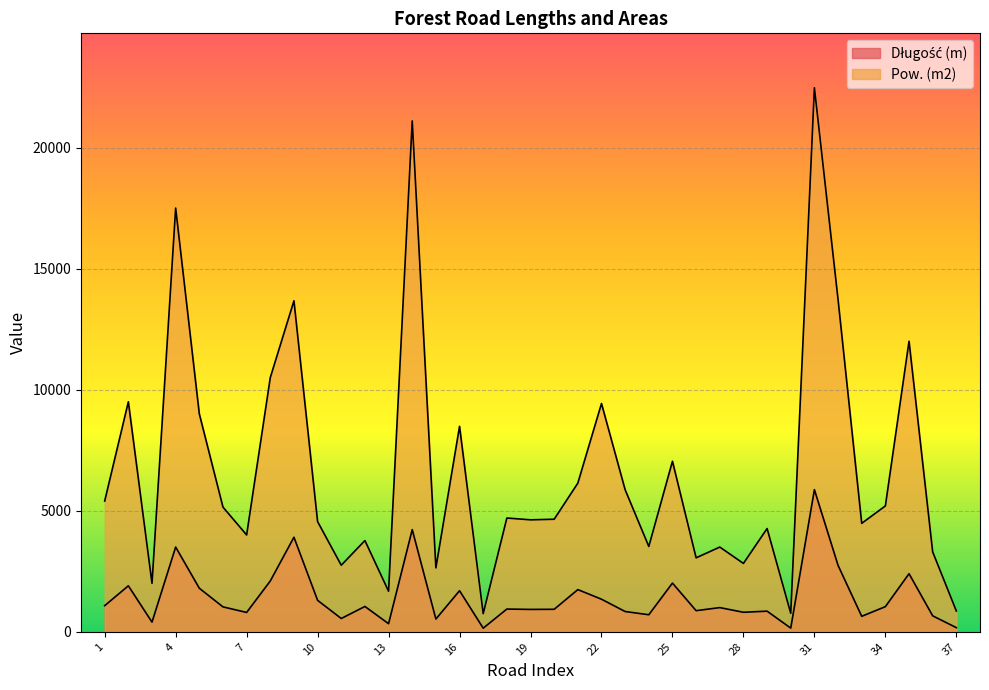

Reading left to right, transcribe all the data shown in this chart.

Długość (m): 1=1080.0	2=1900.0	3=400.0	4=3500.0	5=1800.0	6=1030.0	7=800.0	8=2100.0	9=3906.0	10=1300.0	11=550.0	12=1047.0	13=335.0	14=4220.0	15=528.0	16=1697.0	17=150.0	18=940.0	19=925.0	20=930.0	21=1743.0	22=1347.0	23=838.0	24=705.0	25=2012.0	26=873.0	27=1000.0	28=807.0	29=853.0	30=153.0	31=5871.0	32=2744.0	33=640.0	34=1040.0	35=2400.0	36=660.0	37=172.0
Pow. (m2): 1=5400.0	2=9500.0	3=2000.0	4=17500.0	5=9000.0	6=5150.0	7=4000.0	8=10500.0	9=13671.0	10=4550.0	11=2750.0	12=3769.0	13=1675.0	14=21100.0	15=2640.0	16=8485.0	17=750.0	18=4700.0	19=4625.0	20=4650.0	21=6140.0	22=9429.0	23=5866.0	24=3525.0	25=7044.0	26=3055.5	27=3500.0	28=2824.5	29=4265.0	30=765.0	31=22470.0	32=13720.0	33=4480.0	34=5200.0	35=12000.0	36=3300.0	37=860.0